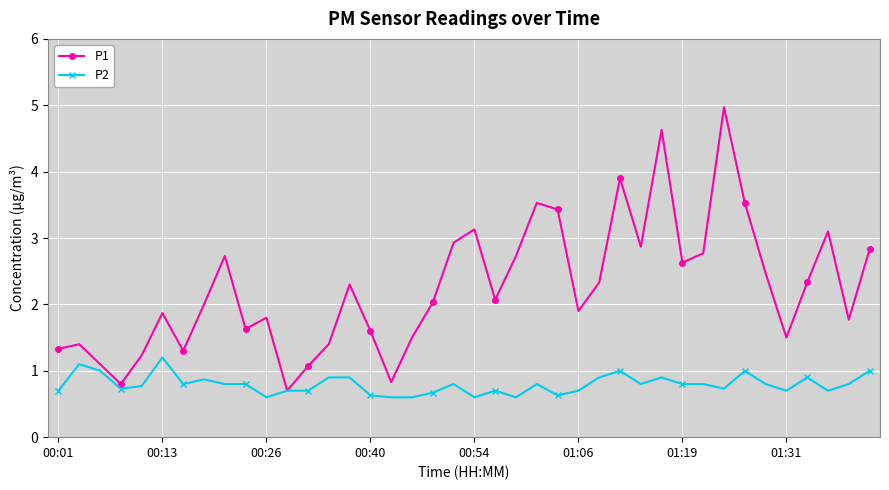

How many lines are shown in the chart?

2